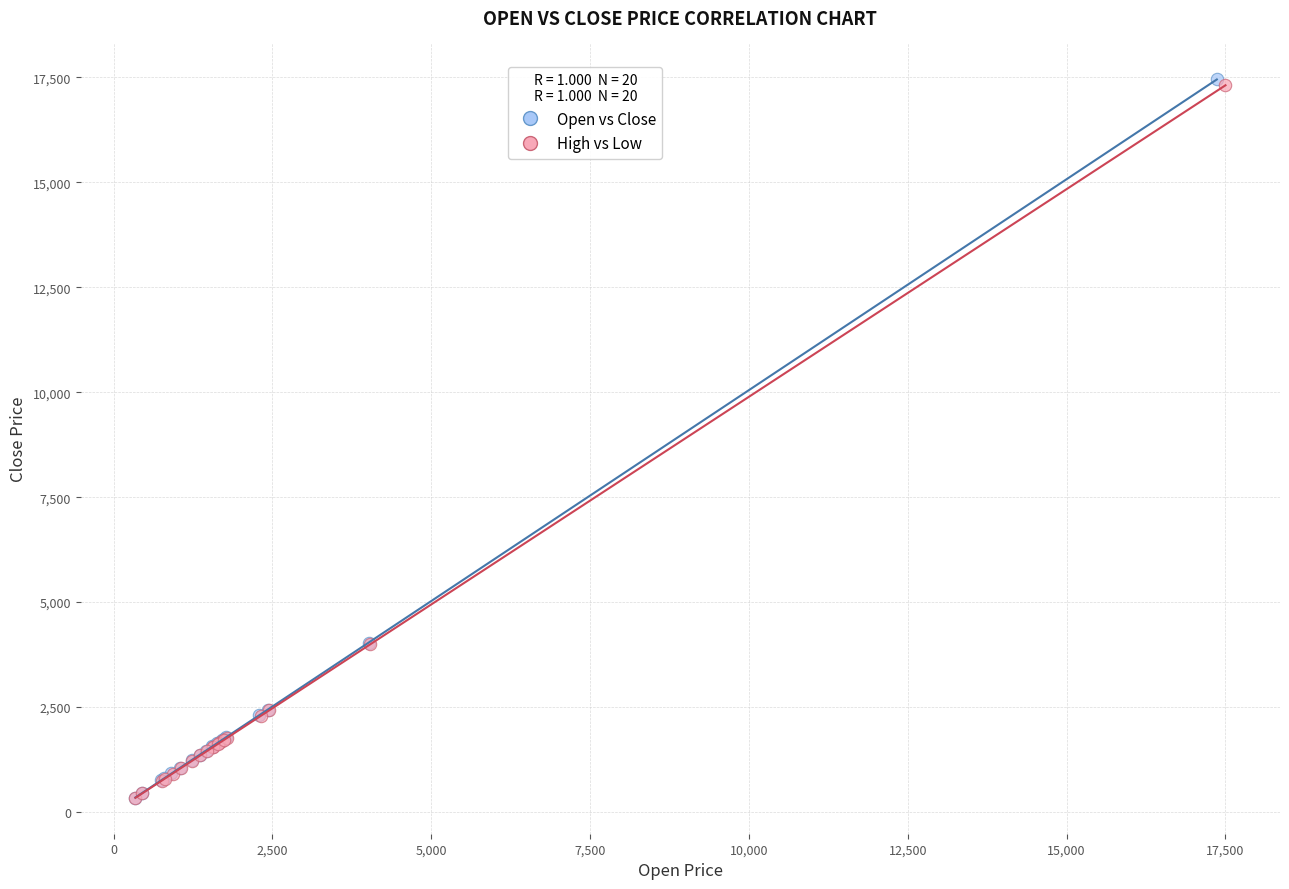

Which series has the widest spread of Y values?

Open vs Close